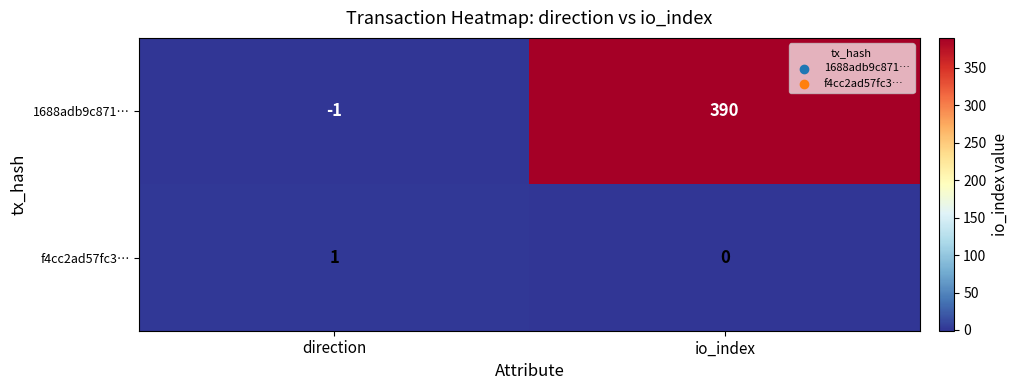

At which category is the sum across all series the highest?

io_index